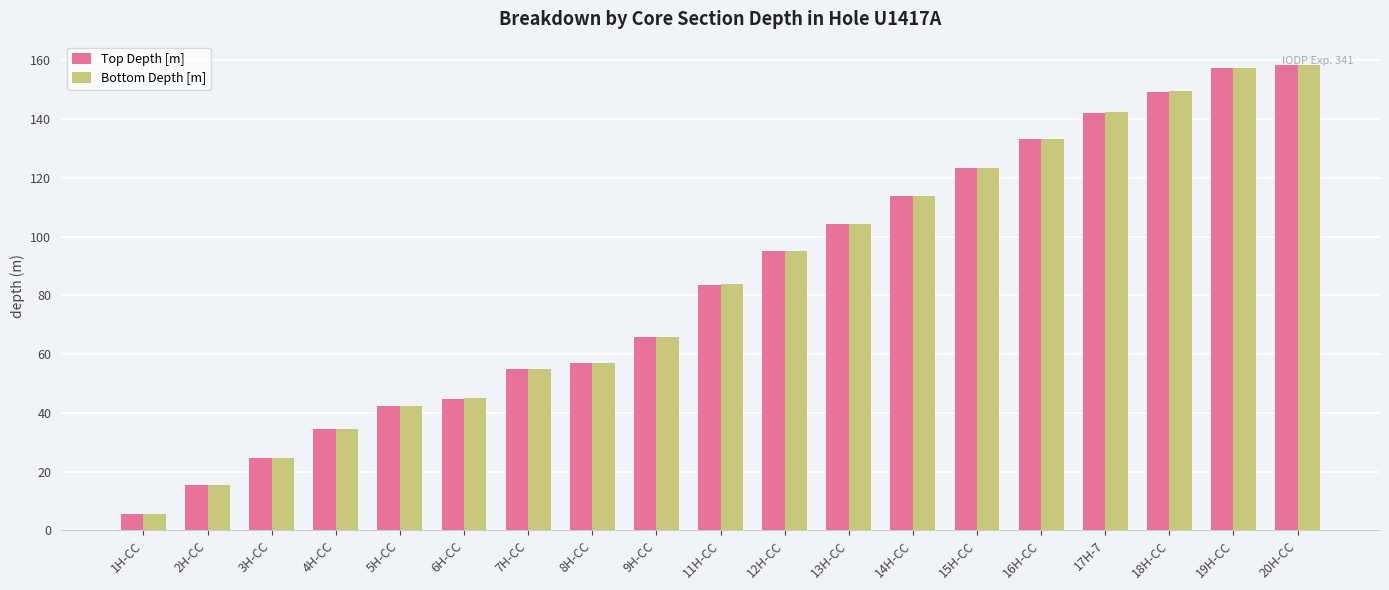

At how many categories does at least one series exceed 51?

13